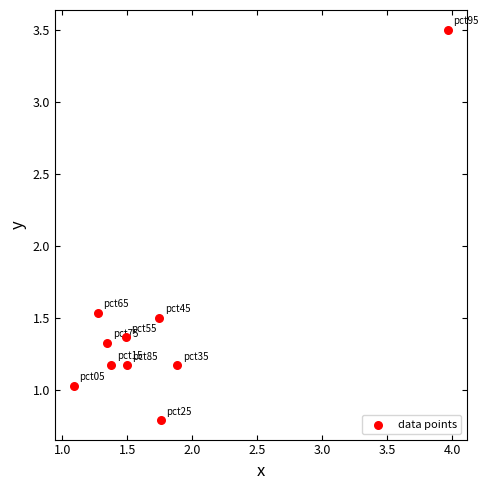

What is the range of X values (max minus min)?

2.9